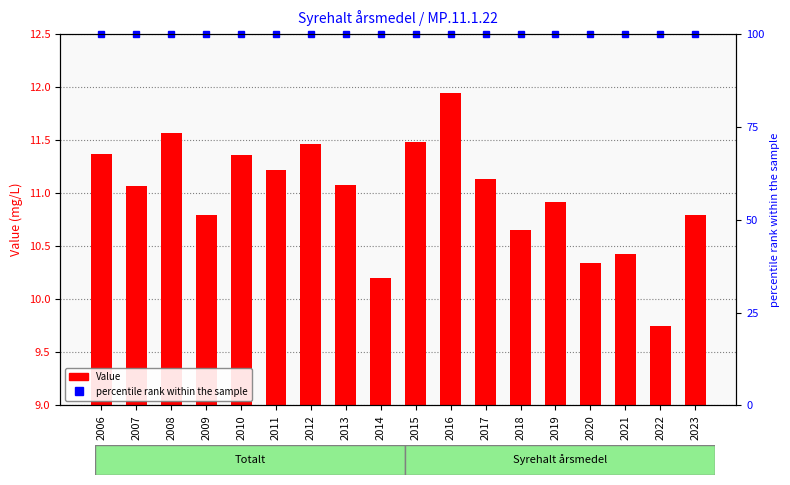

What is the difference between the highest and lowest values at 2006?

88.6